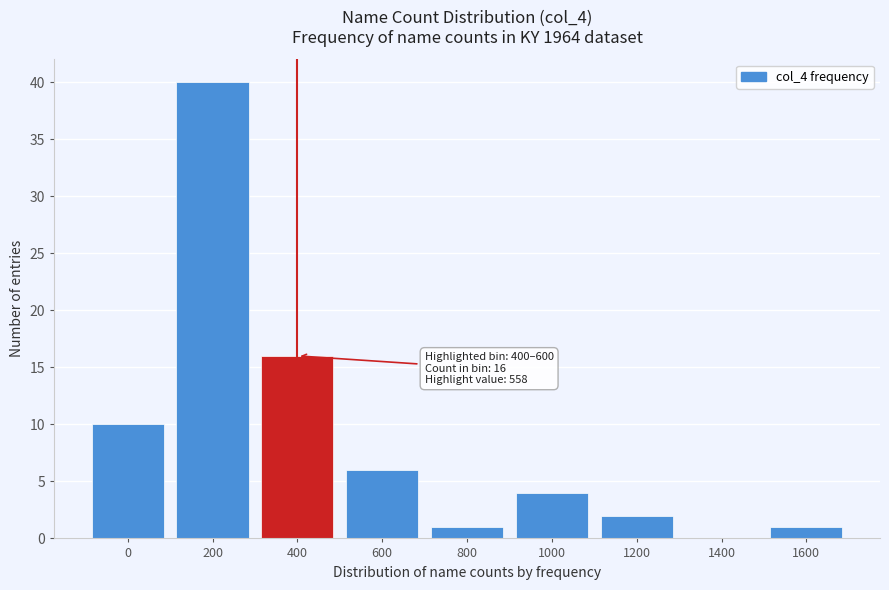

Reading right to left, extract all data points from this chart.

1600=1	1400=0	1200=2	1000=4	800=1	600=6	400=16	200=40	0=10